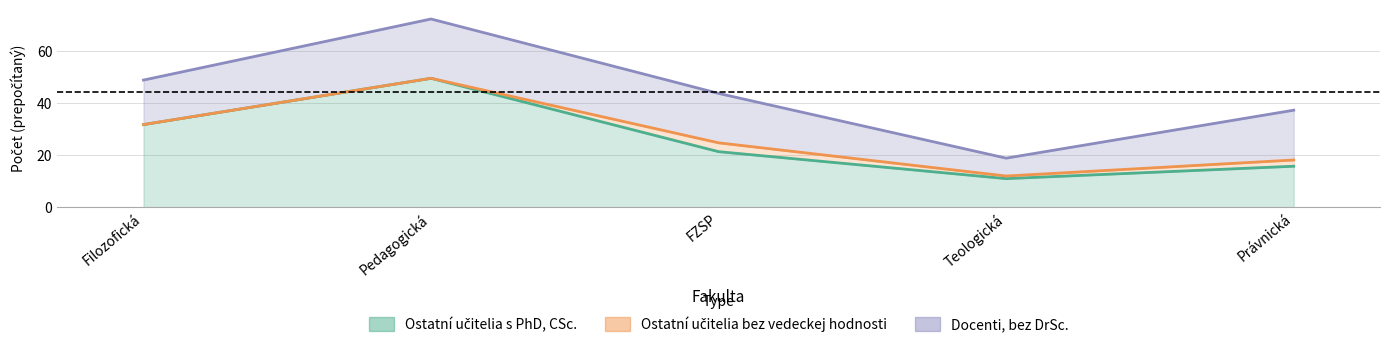

Which category has the highest value in the Docenti, bez DrSc. series?

Pedagogická